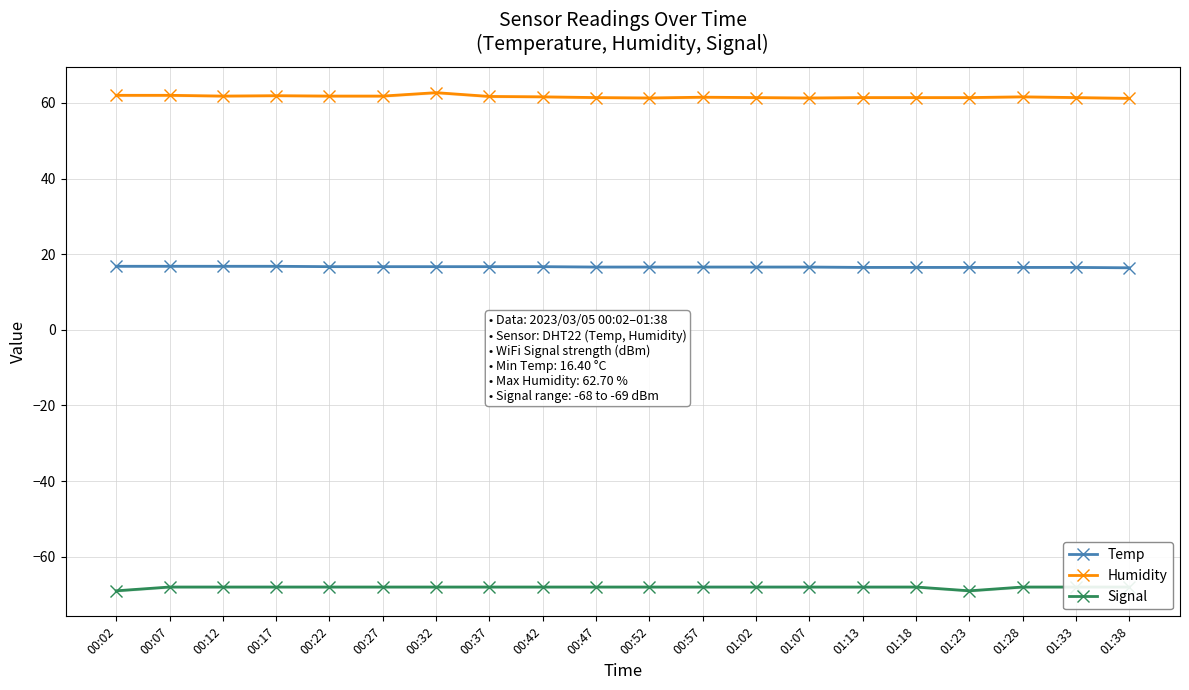

The Signal series shows -116.8 at 00:57. True or false?

False